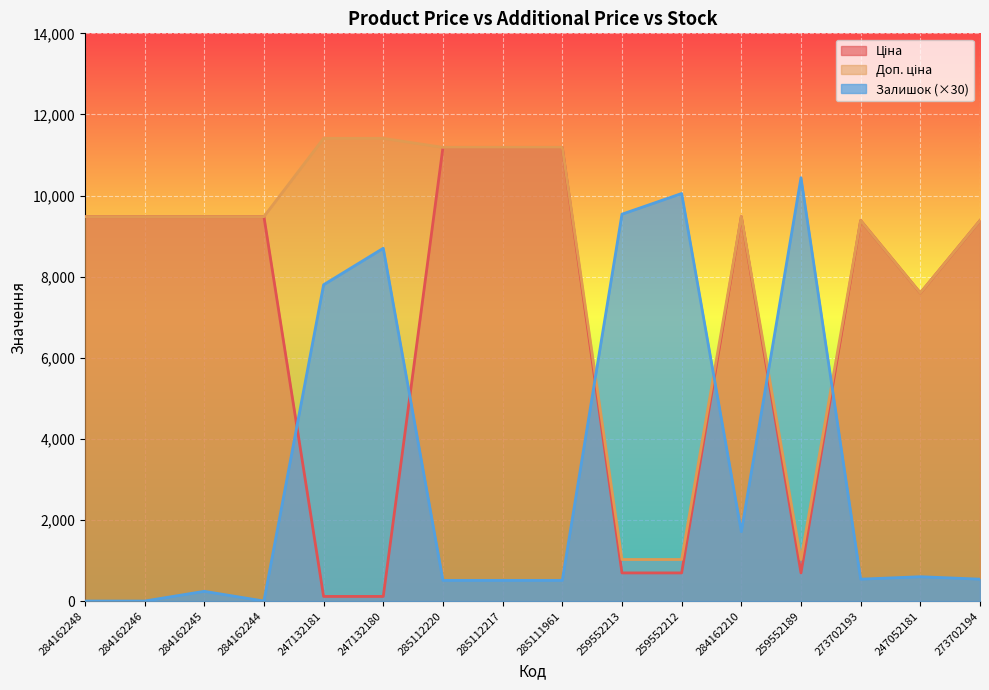

Which category has the highest value in the Залишок series?

259552189